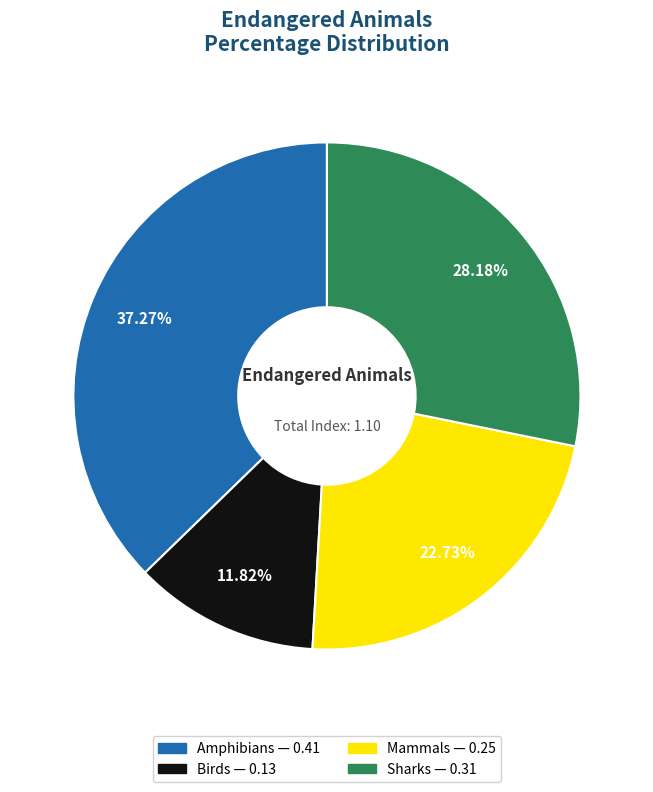

To the nearest percent, what is the combined percentage of Amphibians and Sharks?

65%